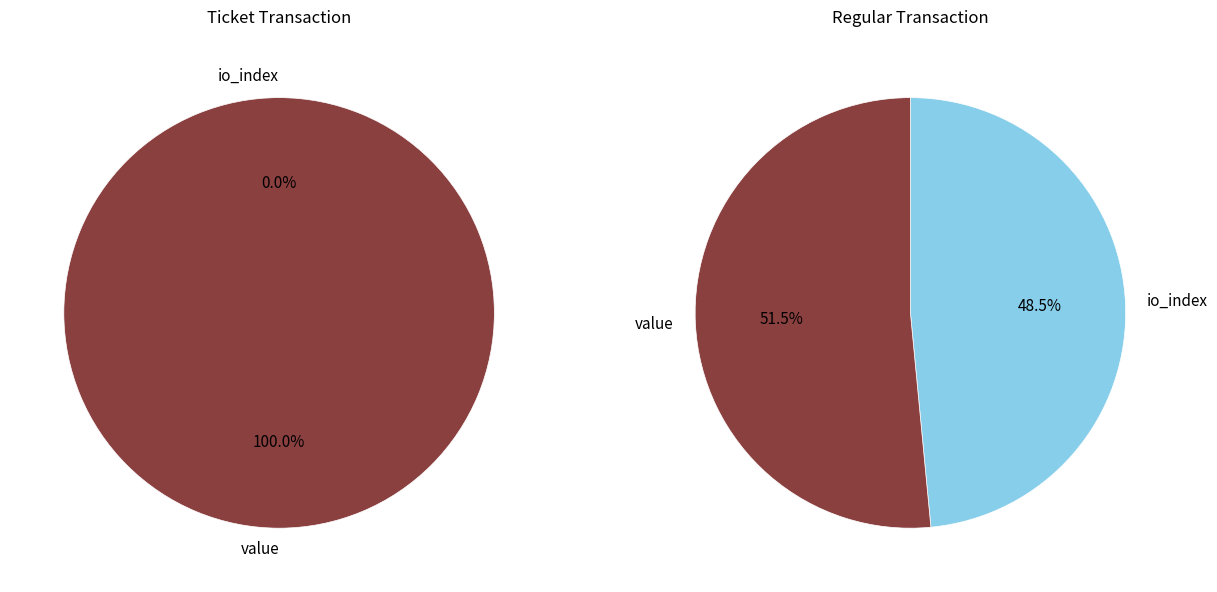

Count the number of slices in the pie.

2